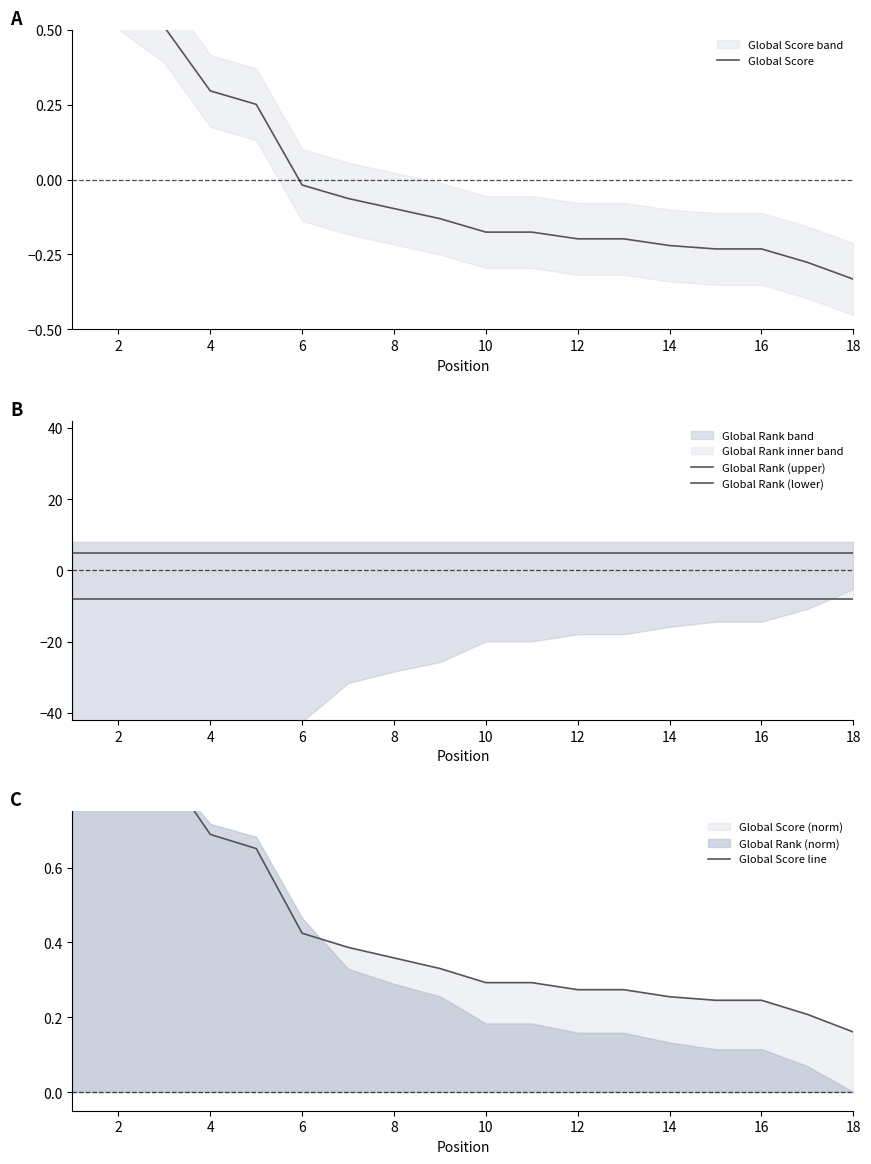

At how many categories does at least one series exceed -4?

18